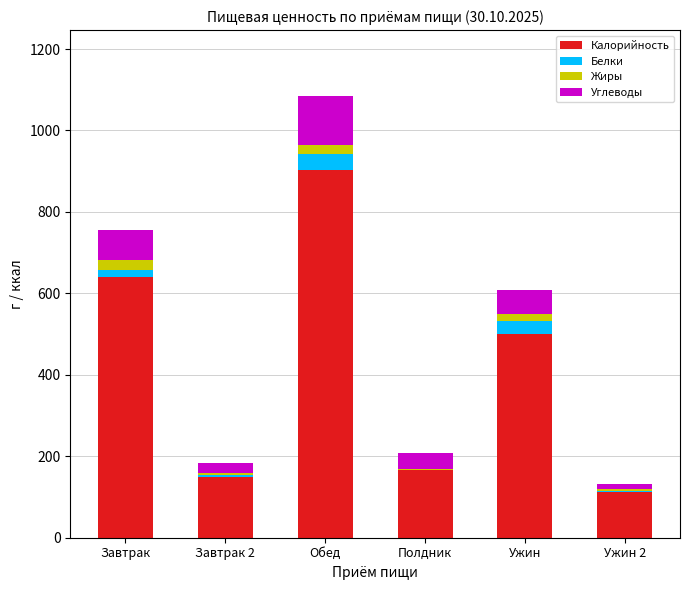

What is the maximum value for Калорийность?

903.4